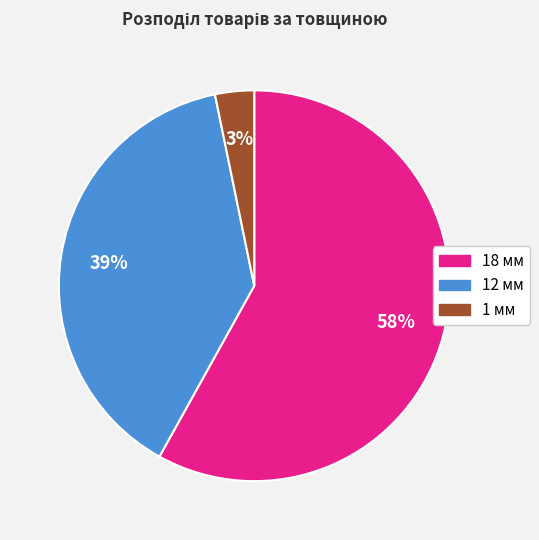

How many slices are in this pie chart?

3